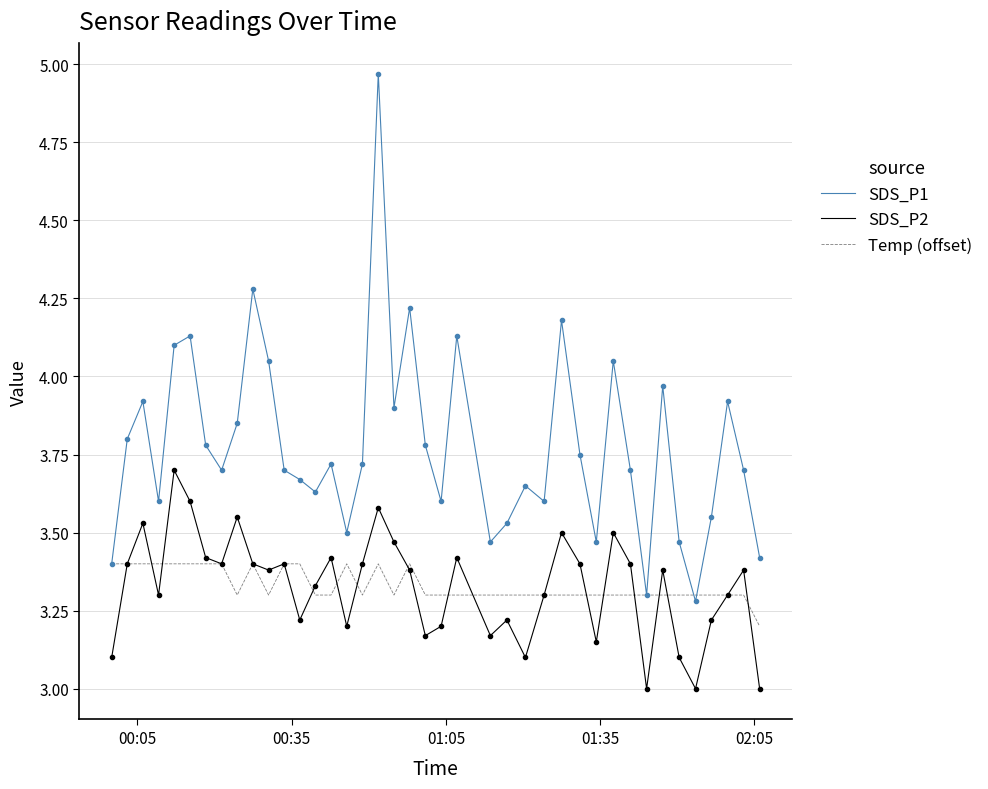

Which series has the widest spread of values?

SDS_P1